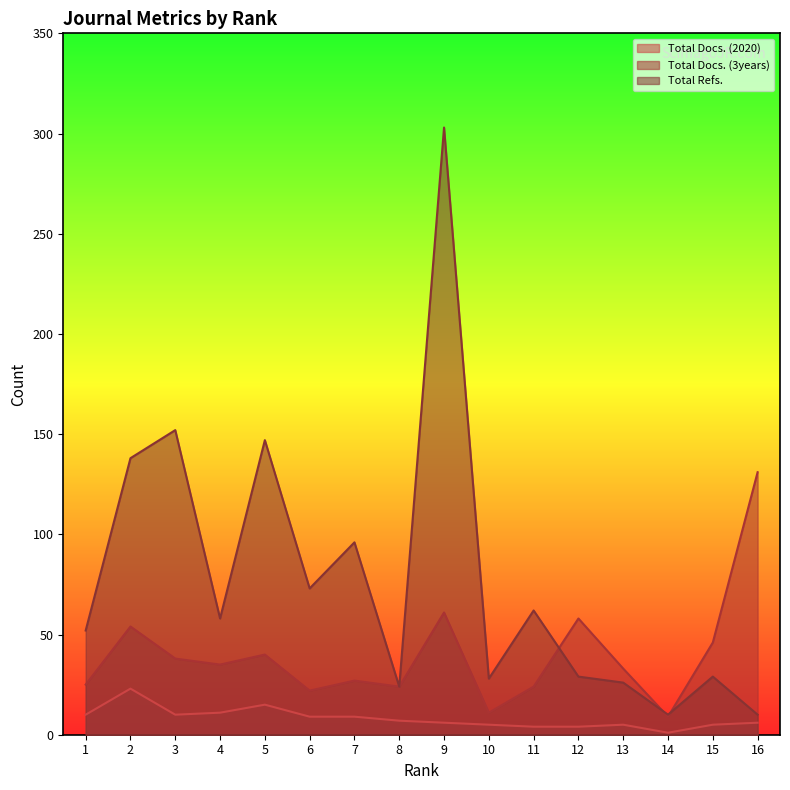

True or false: Total Refs. and Total Docs. (2020) cross at least once.

False